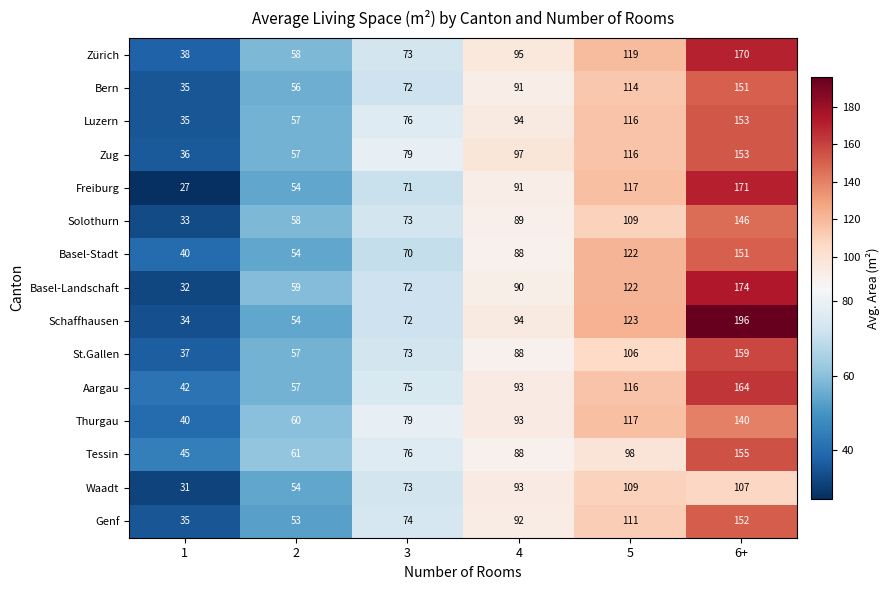

How many categories are shown in the chart?

6